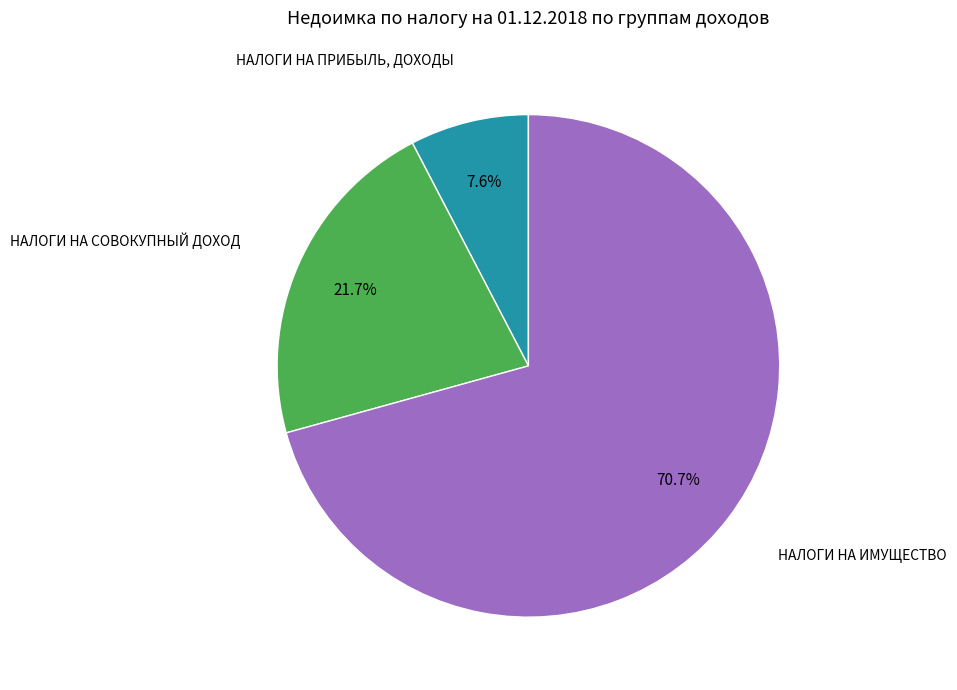

Between НАЛОГИ НА ПРИБЫЛЬ, ДОХОДЫ and НАЛОГИ НА ИМУЩЕСТВО, which is larger?

НАЛОГИ НА ИМУЩЕСТВО